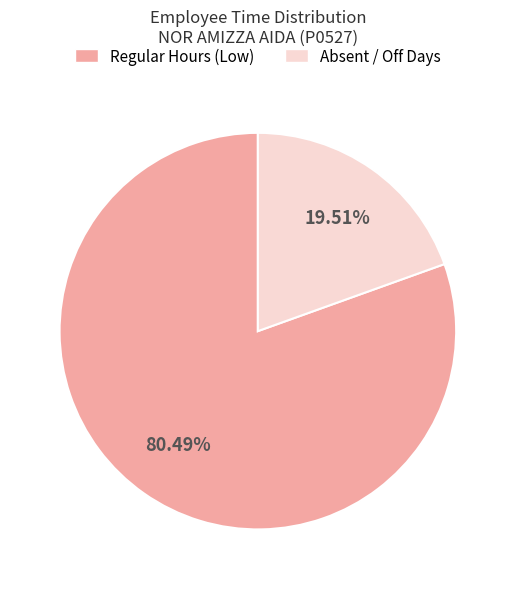

Is there any slice that represents more than half of the pie?

Yes